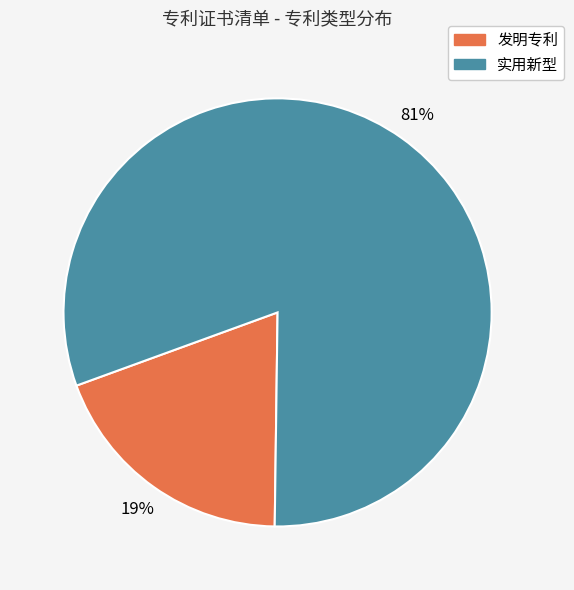

Combined, do 实用新型 and 发明专利 account for over 50%?

Yes